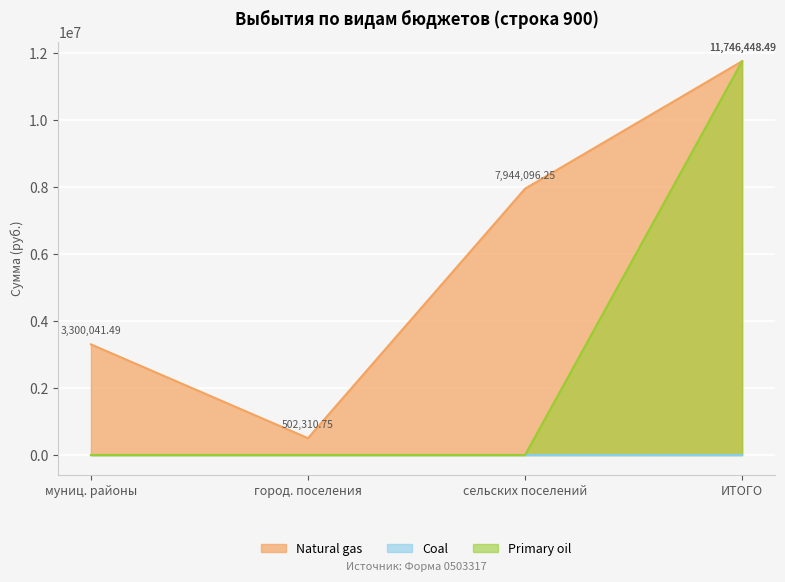

What is the maximum value shown in the chart?

11746448.5